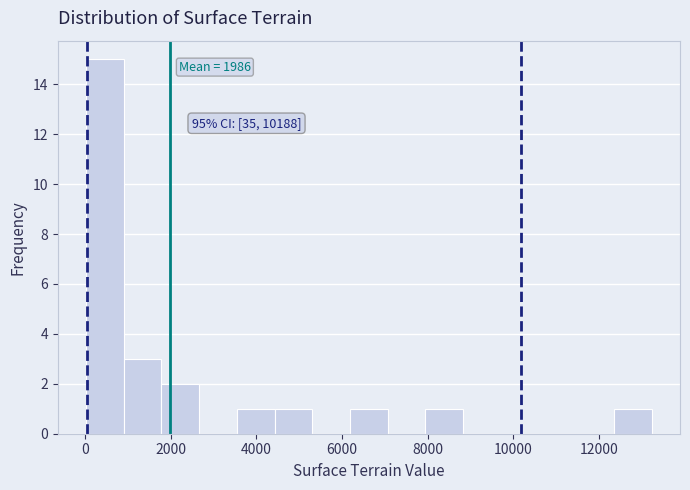

Which range on the x-axis has the tallest bar?

0 to 800